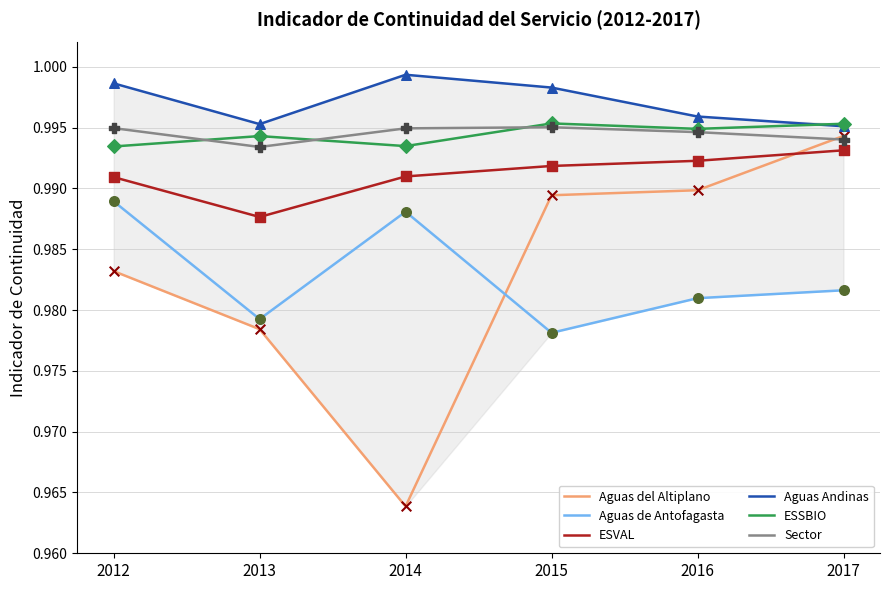

Which series has the largest range (max minus min)?

Aguas del Altiplano